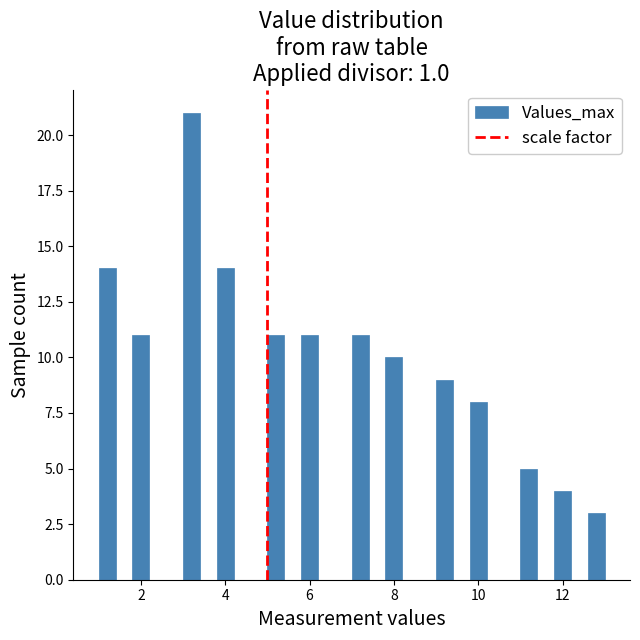

Read against the x-axis, roughly where is the centre of the tallest bar?

3.2